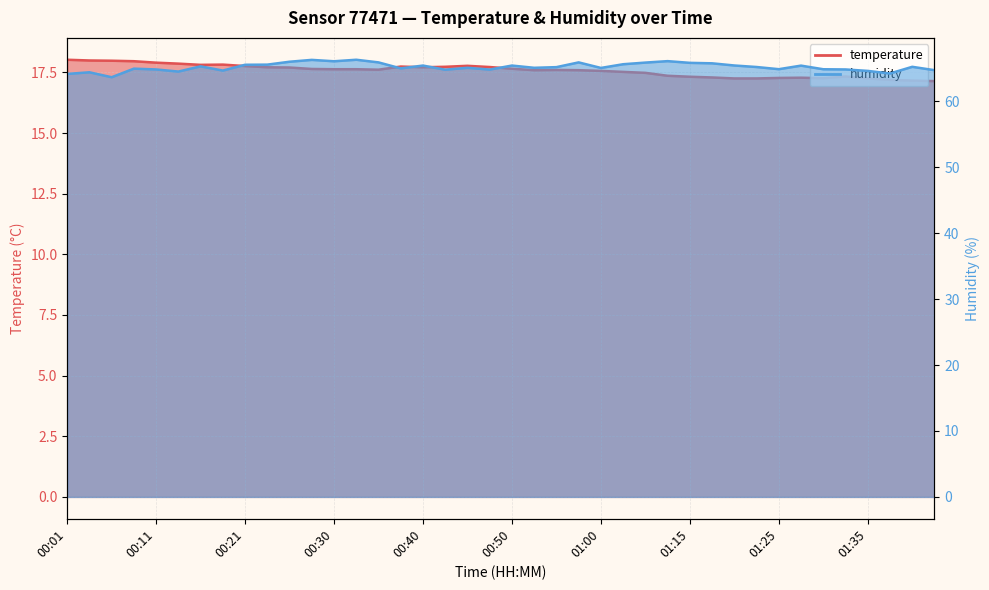

List the series in order of their peak value, highest first.

humidity, temperature